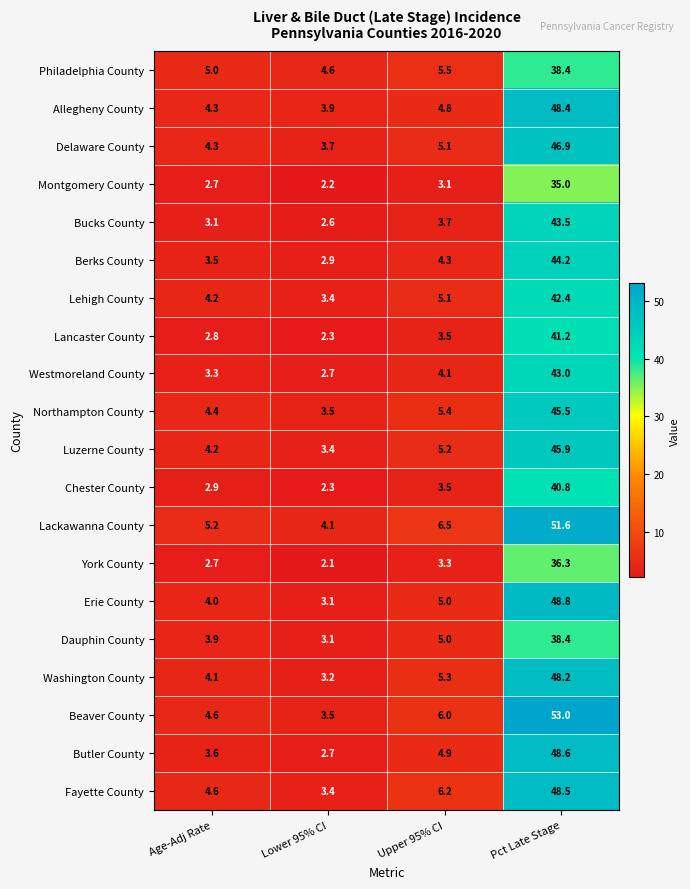

Is it true that Erie County equals 5.0 at Upper 95% CI?

True